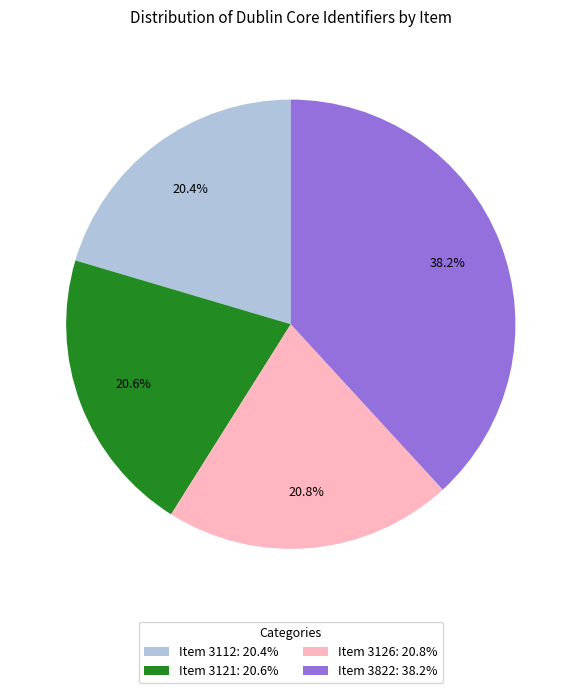

Between Item 3126: 20.8% and Item 3822: 38.2%, which is larger?

Item 3822: 38.2%